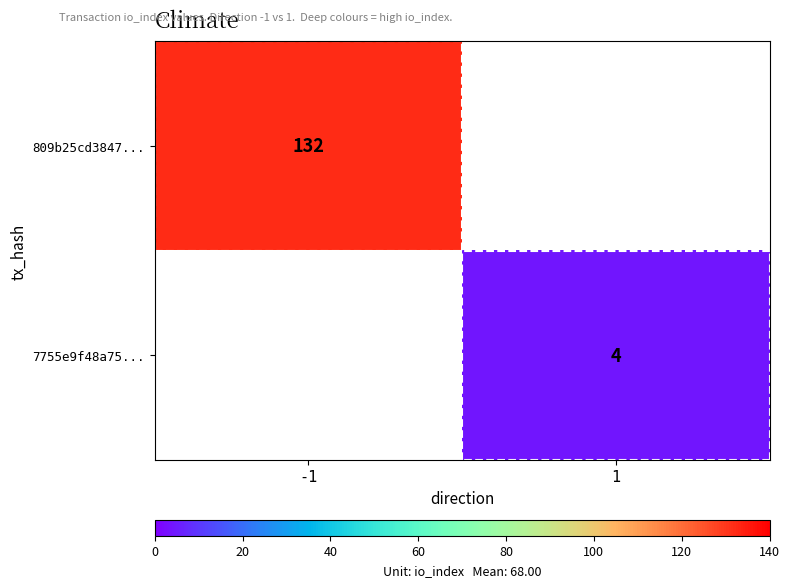

Is it true that 809b25cd3847... equals 180 at -1?

False